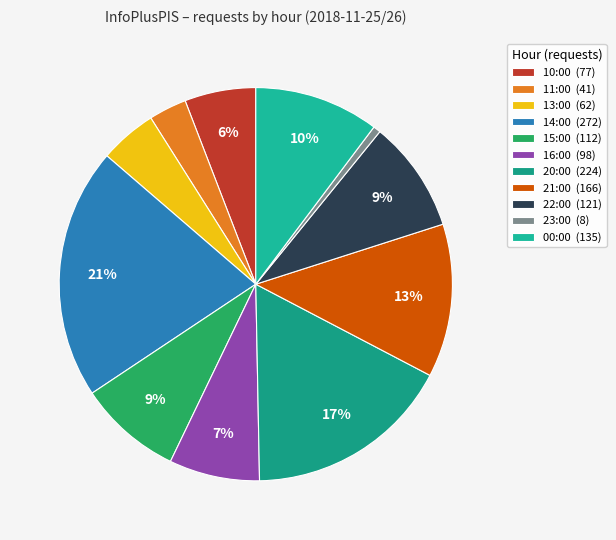

To the nearest percent, what is the combined percentage of 21:00 and 22:00?

22%